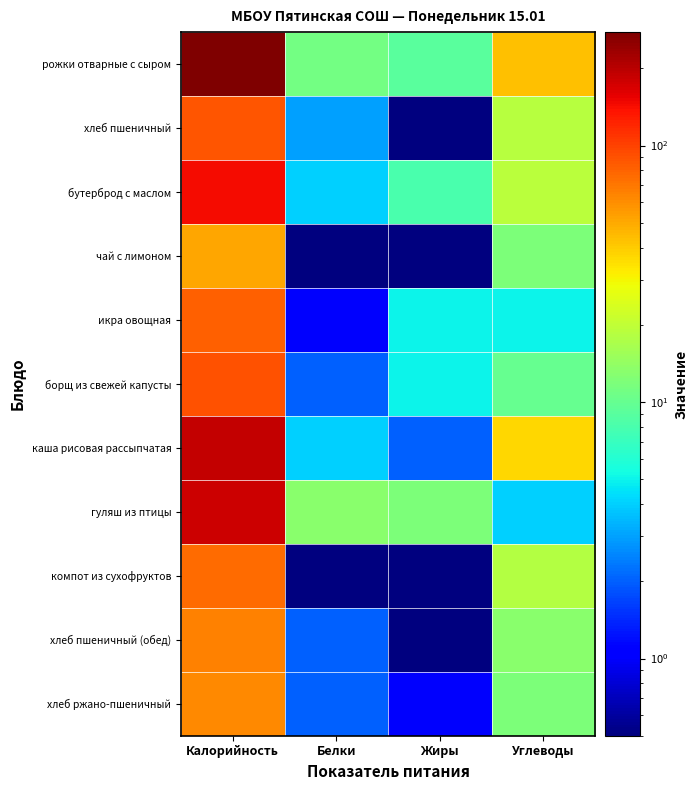

Reading left to right, extract all data points from this chart.

рожки отварные с сыром: Калорийность=277.0	Белки=11.0	Жиры=9.0	Углеводы=43.0
хлеб пшеничный: Калорийность=88.4	Белки=3.0	Жиры=0.4	Углеводы=18.5
бутерброд с маслом: Калорийность=145.0	Белки=4.0	Жиры=8.0	Углеводы=19.0
чай с лимоном: Калорийность=51.0	Белки=0.1	Жиры=0.2	Углеводы=12.0
икра овощная: Калорийность=82.0	Белки=1.0	Жиры=5.0	Углеводы=5.0
борщ из свежей капусты: Калорийность=90.0	Белки=2.0	Жиры=5.0	Углеводы=10.0
каша рисовая рассыпчатая: Калорийность=187.0	Белки=4.0	Жиры=2.0	Углеводы=37.0
гуляш из птицы: Калорийность=181.0	Белки=13.0	Жиры=12.0	Углеводы=4.0
компот из сухофруктов: Калорийность=75.0	Белки=0.1	Жиры=0.1	Углеводы=18.0
хлеб пшеничный (обед): Калорийность=66.0	Белки=2.0	Жиры=0.1	Углеводы=13.0
хлеб ржано-пшеничный: Калорийность=63.0	Белки=2.0	Жиры=1.0	Углеводы=12.0